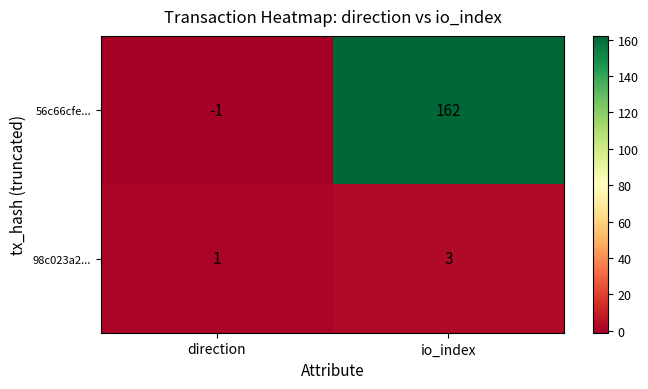

True or false: 98c023a2... has a value of 4 at io_index.

False